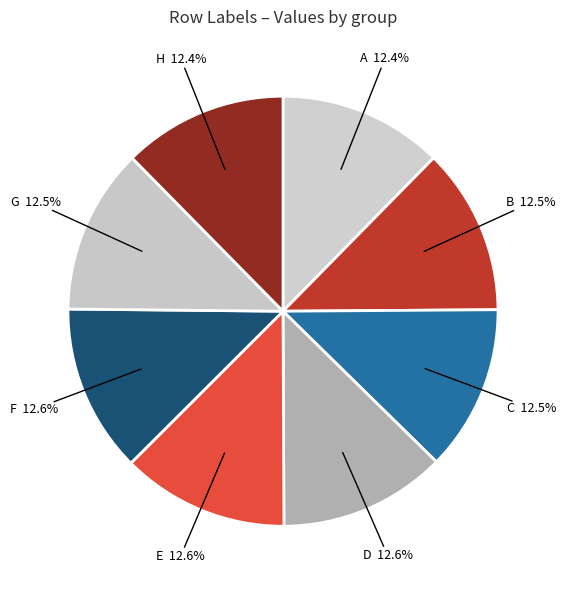

How many segments does this pie chart have?

8